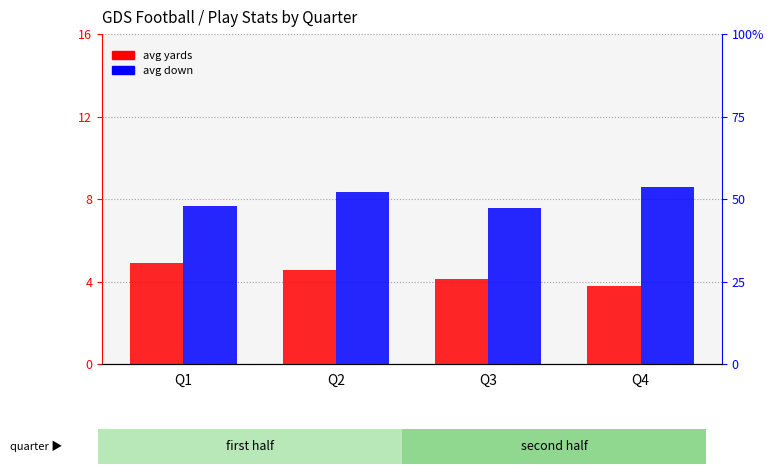

Where does the avg yards series first go above 4?

Q1